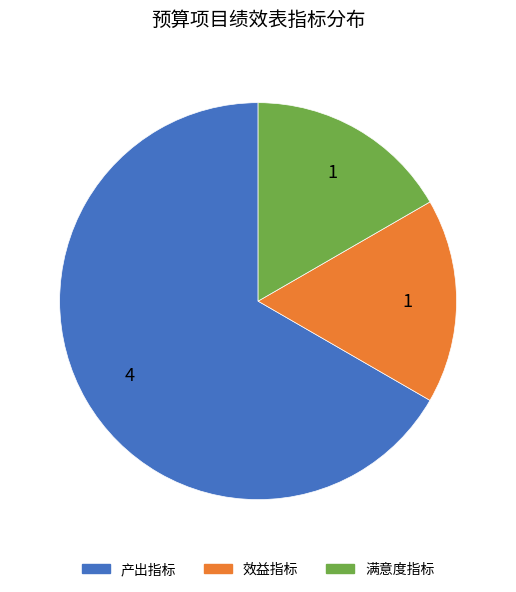

Do 产出指标 and 满意度指标 together represent more than half of the pie?

Yes